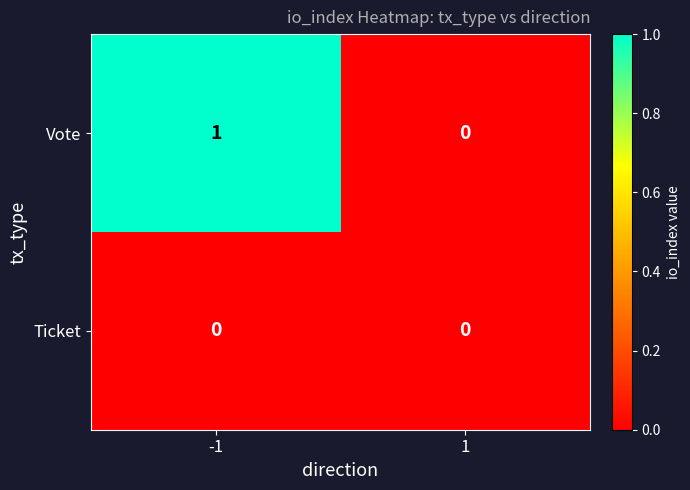

Which series has the largest total across all categories?

Vote